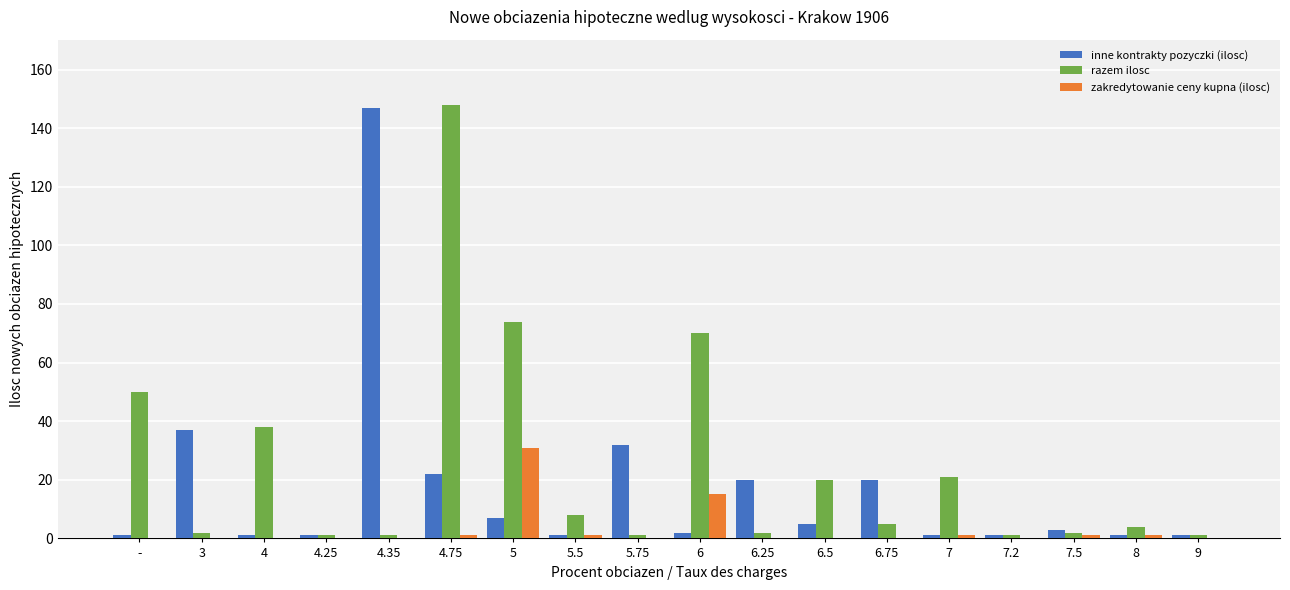

Reading left to right, list all the values displayed in this chart.

inne kontrakty pozyczki (ilosc): 1	37	1	1	147	22	7	1	32	2	20	5	20	1	1	3	1	1
razem ilosc: 50	2	38	1	1	148	74	8	1	70	2	20	5	21	1	2	4	1
zakredytowanie ceny kupna (ilosc): 0	0	0	0	0	1	31	1	0	15	0	0	0	1	0	1	1	0